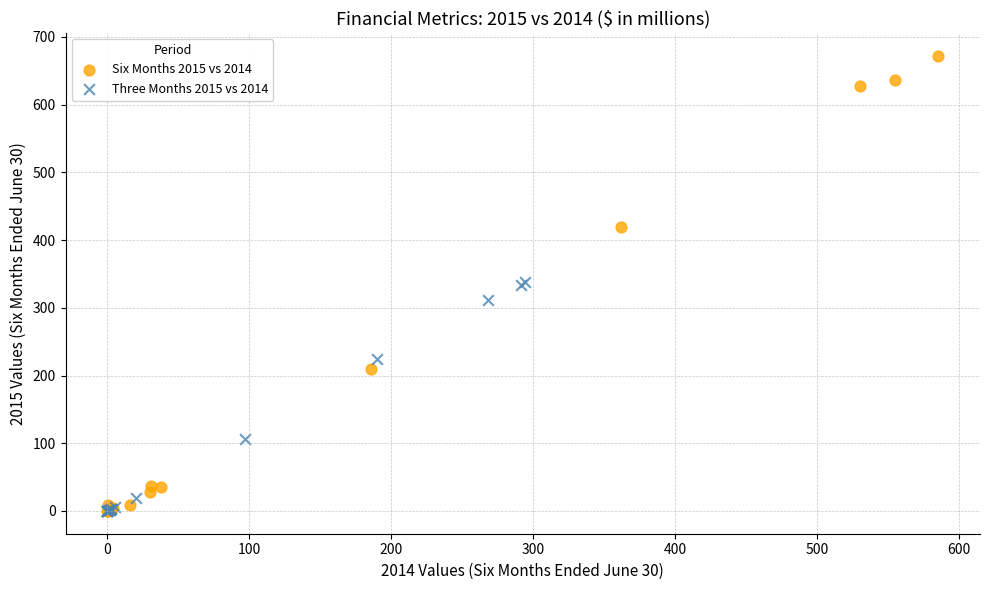

Which series has the widest spread of Y values?

Six Months 2015 vs 2014